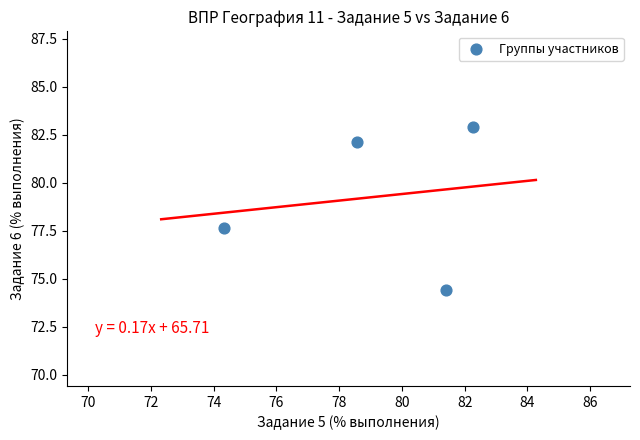

What is the range of Y values (max minus min)?

8.5